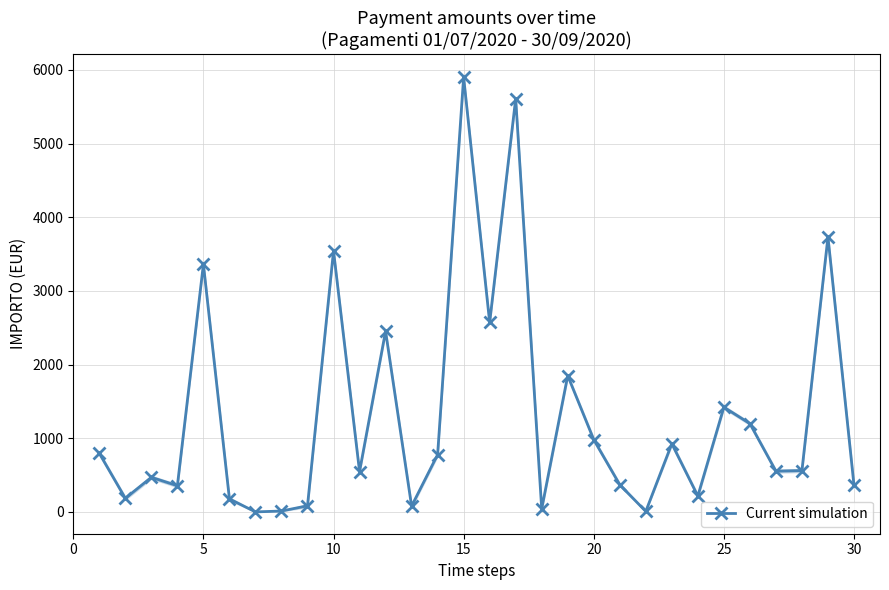

True or false: Current simulation has more than 1 points higher than both neighbors.

True